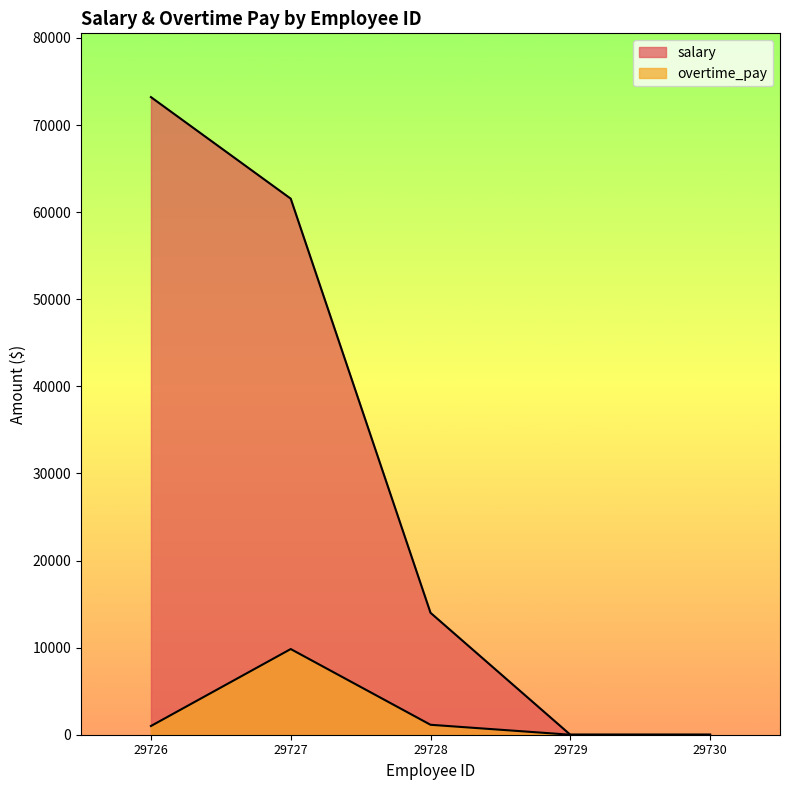

What is the sum of all overtime_pay values?

11978.8